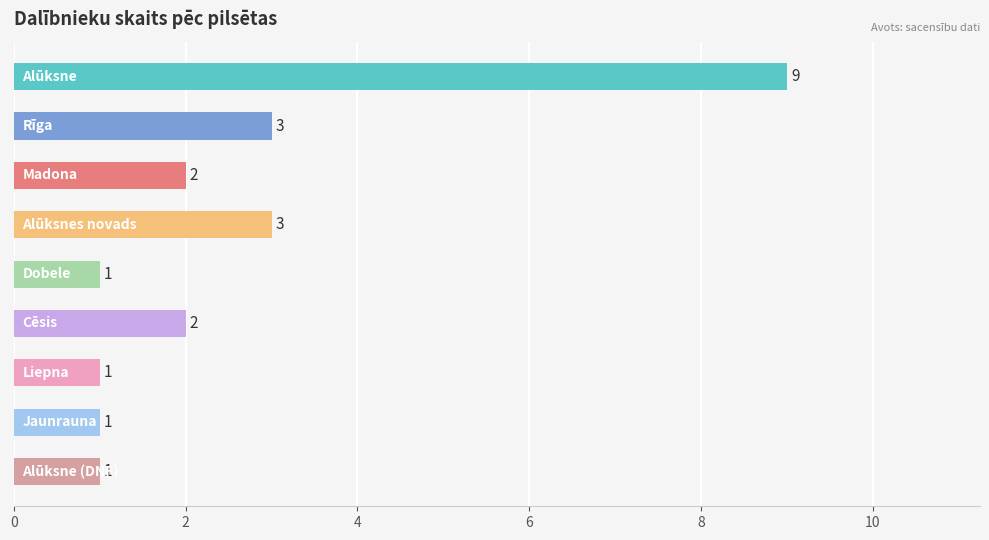

How many bars are there in total?

9